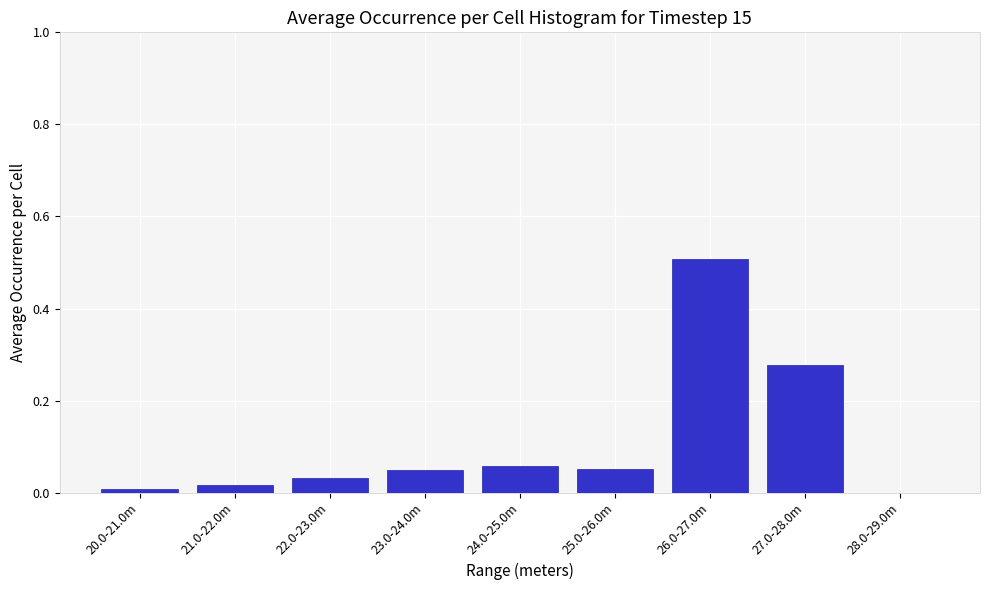

What is the sum of all values?

1.0